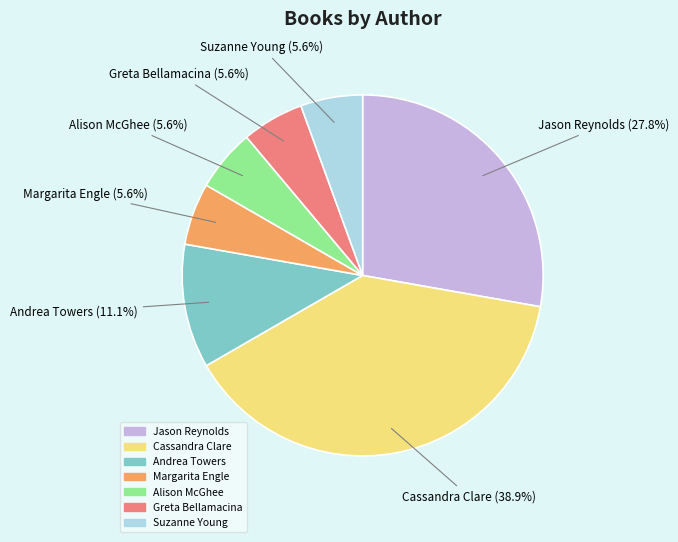

Is it true that Greta Bellamacina is 1% of the pie?

False